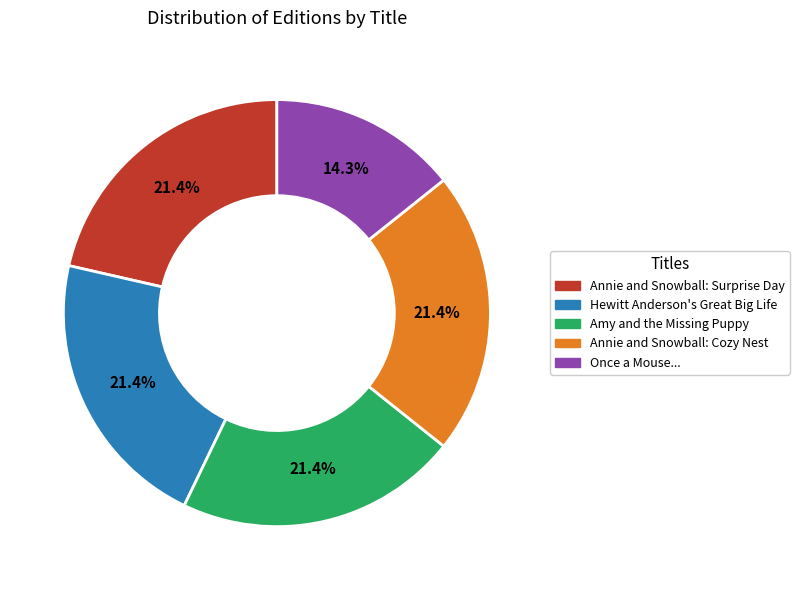

Combined, do Annie and Snowball: Cozy Nest and Hewitt Anderson's Great Big Life account for over 50%?

No